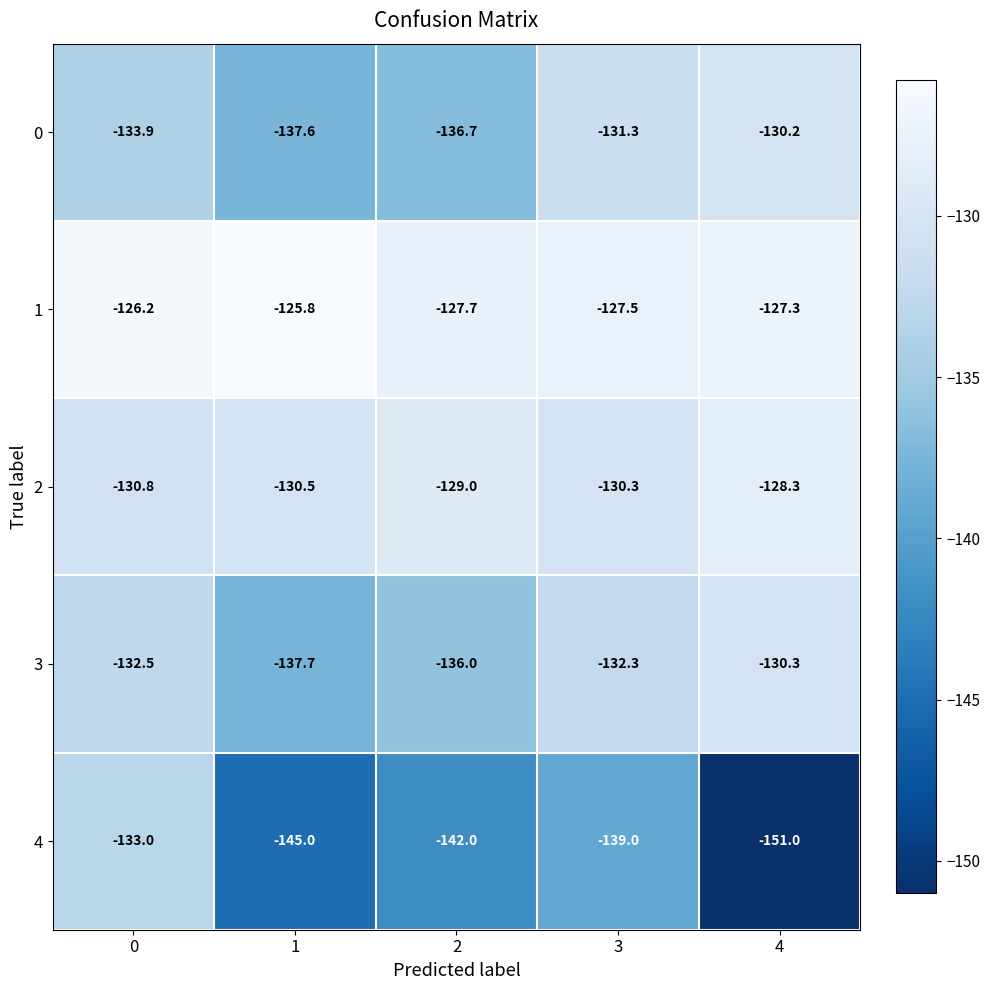

Is the value of 2 at 4 greater than the value of 4 at 0?

Yes